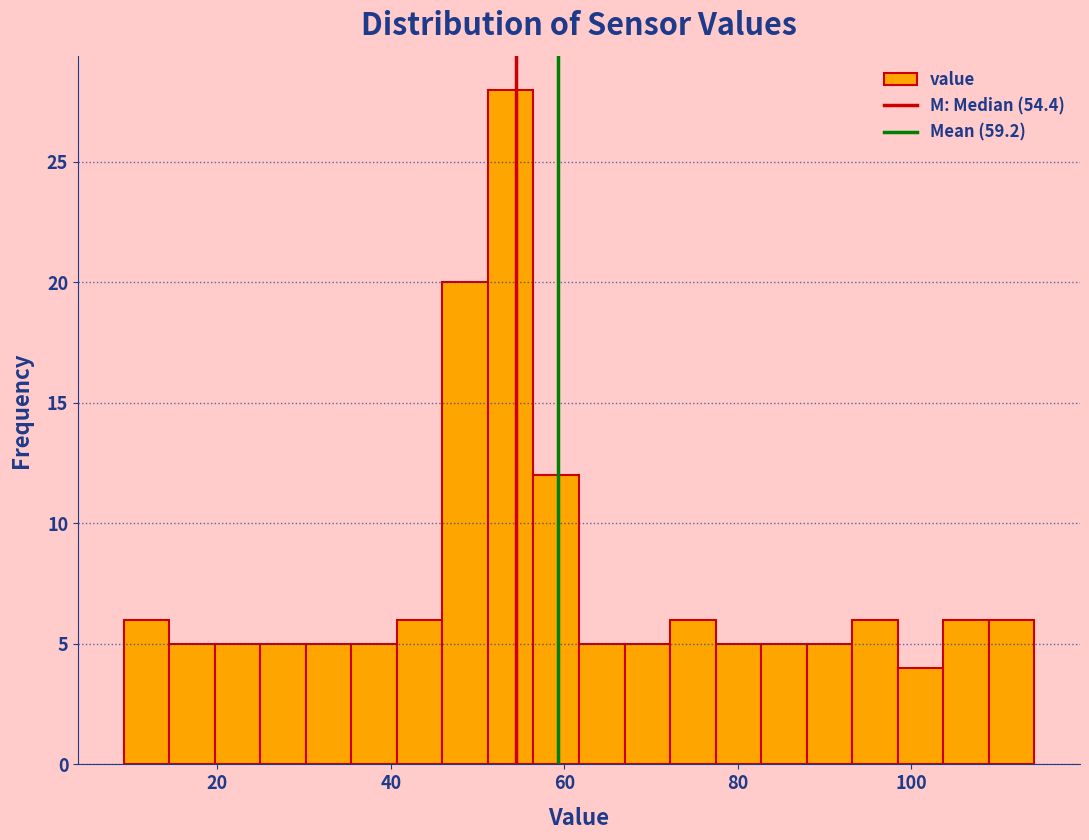

Read against the x-axis, roughly where is the centre of the tallest bar?

54